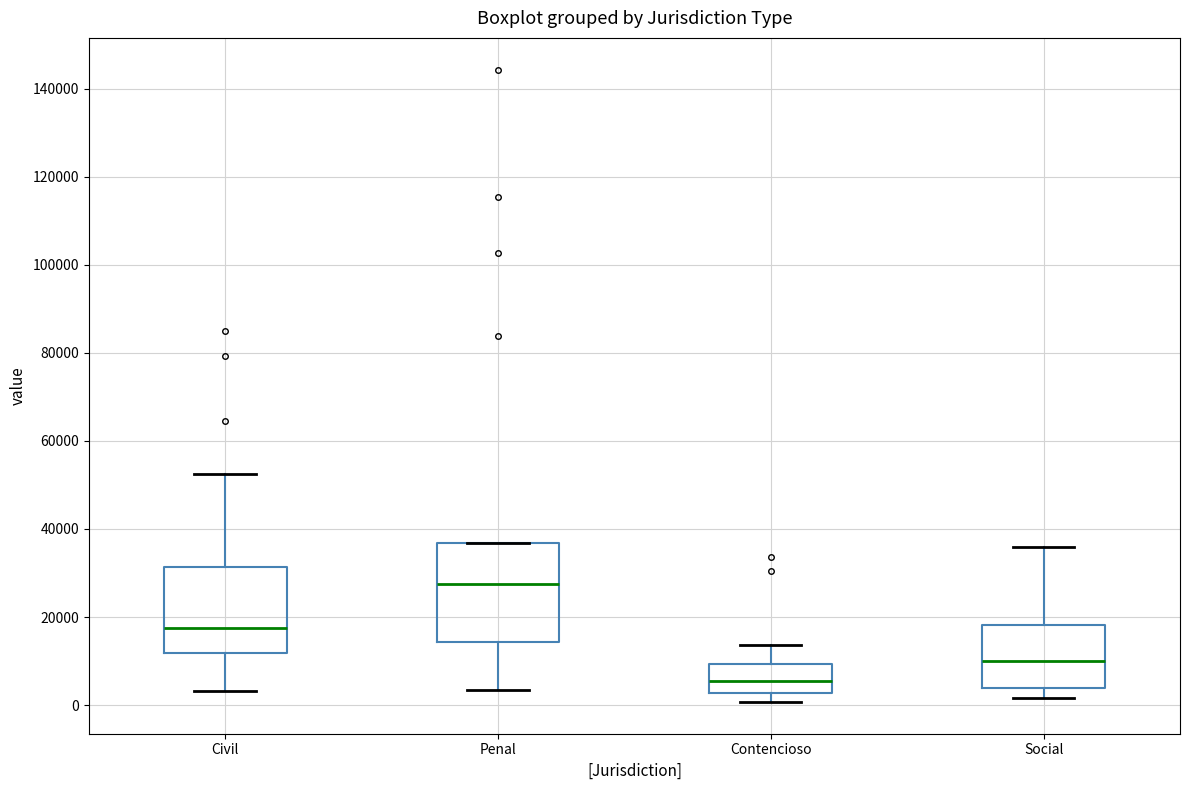

Which box has the highest median line?

Penal